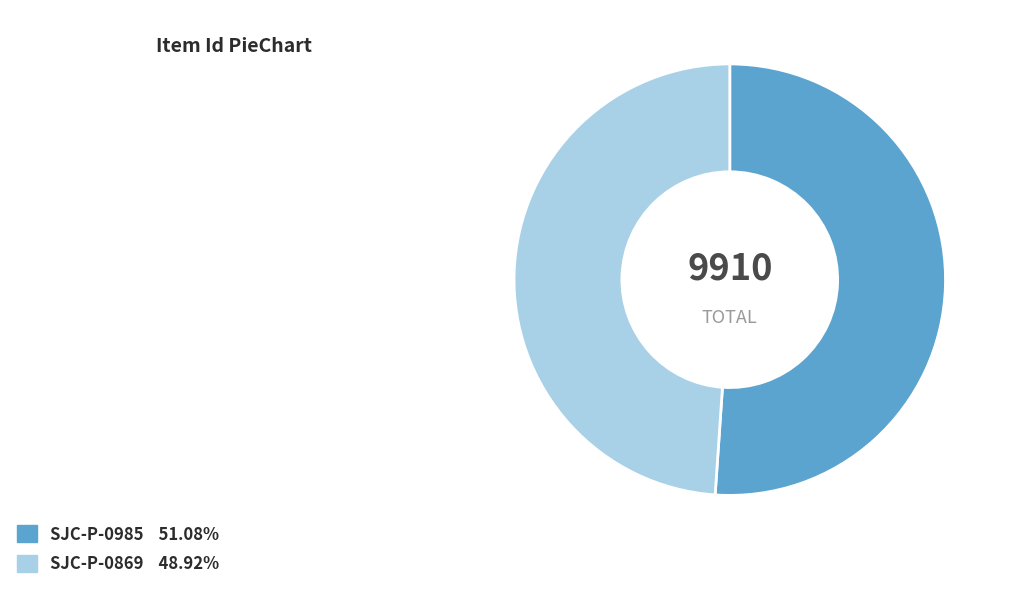

True or false: SJC-P-0869 accounts for 49% of the total.

True